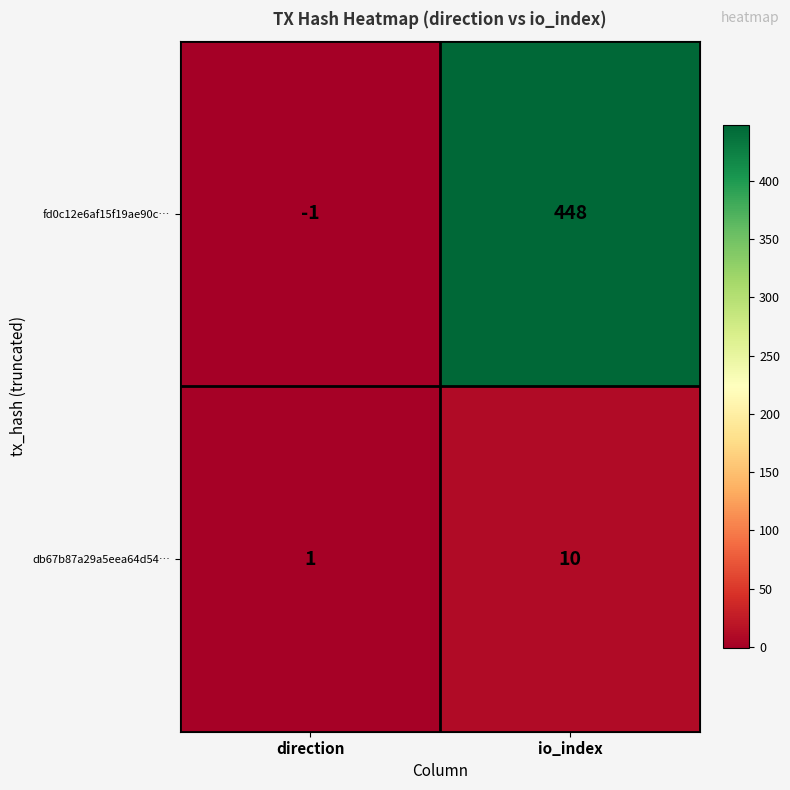

The value of db67b87a29a5eea64d54… at io_index is 15. True or false?

False